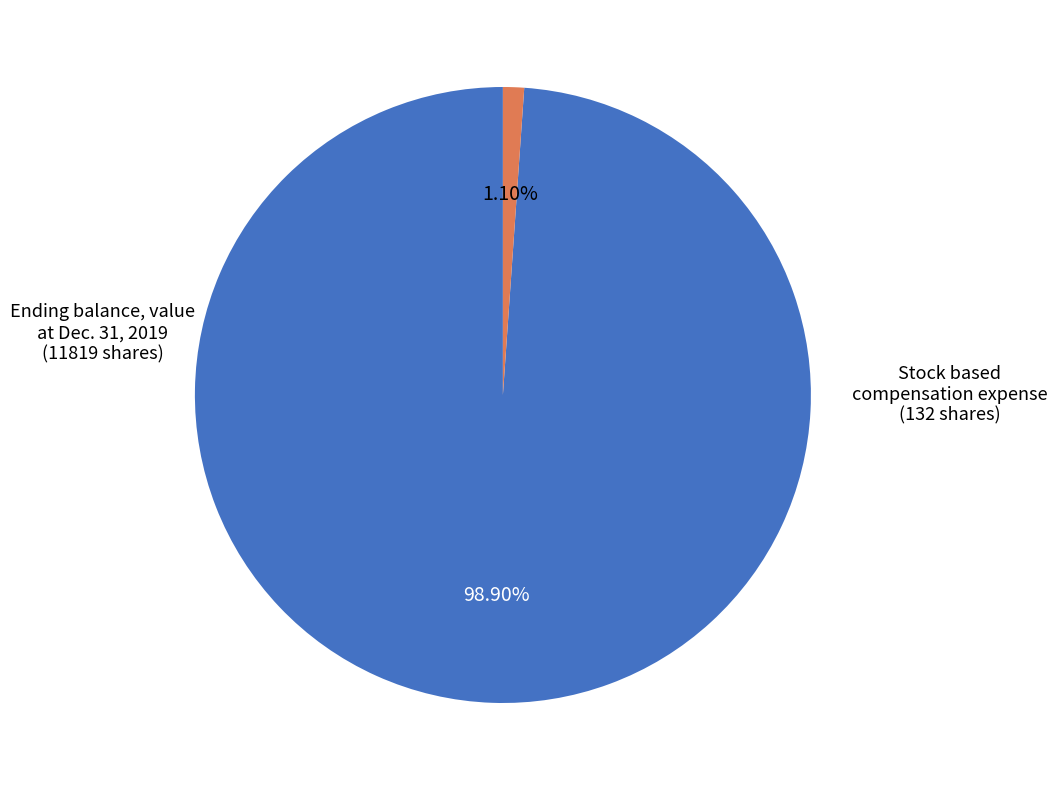

Count the number of slices in the pie.

2